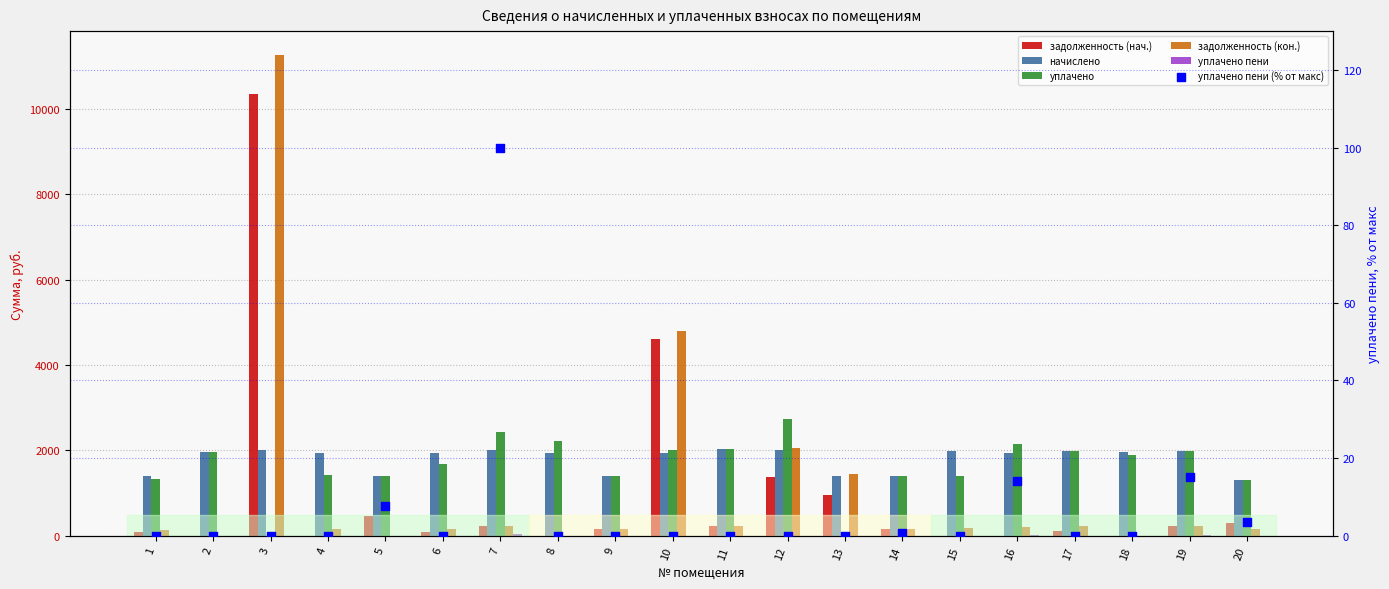

At which category is the sum across all series the highest?

3